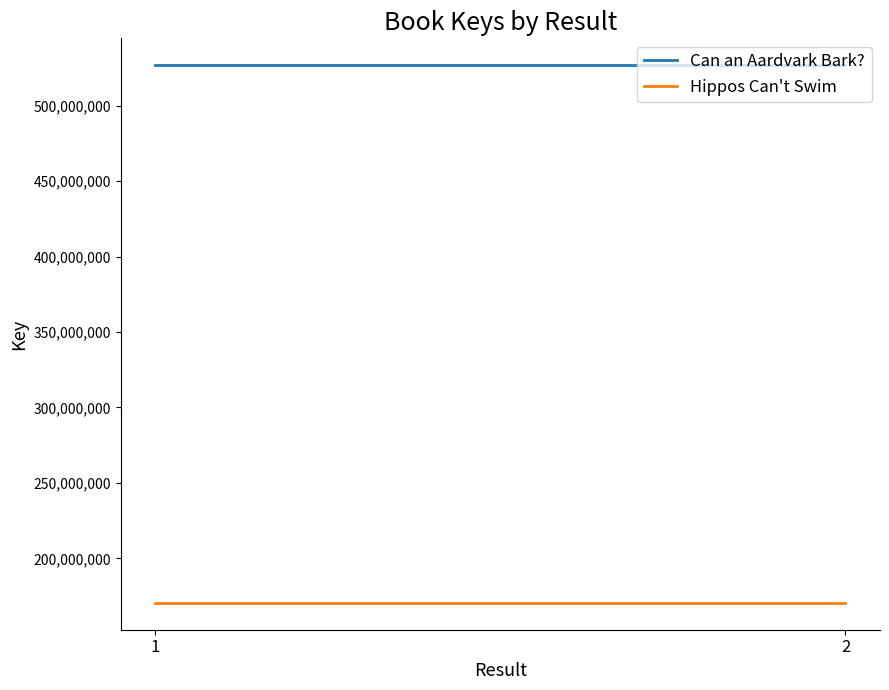

Which series changed the most between 1 and 2?

Can an Aardvark Bark?